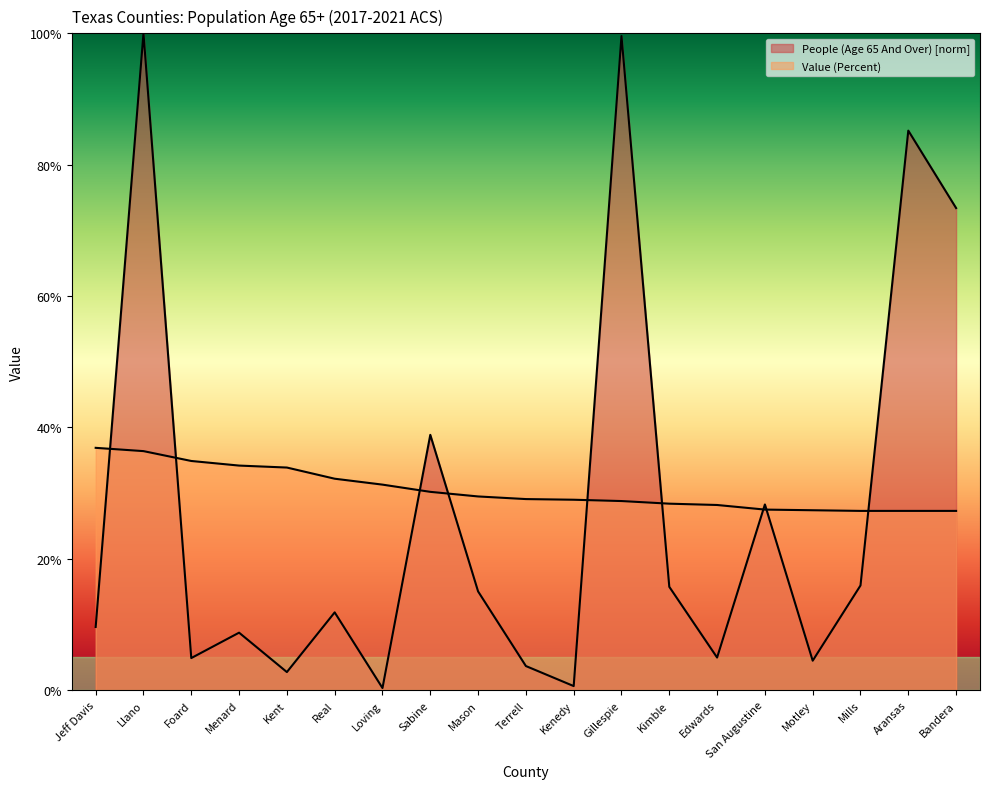

What is the label of the 19th point from the right?

Jeff Davis